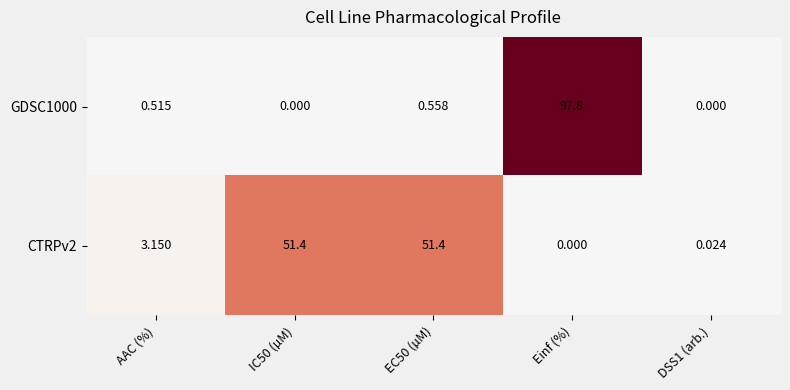

Where is CTRPv2 nearest to the value 25?

AAC (%)